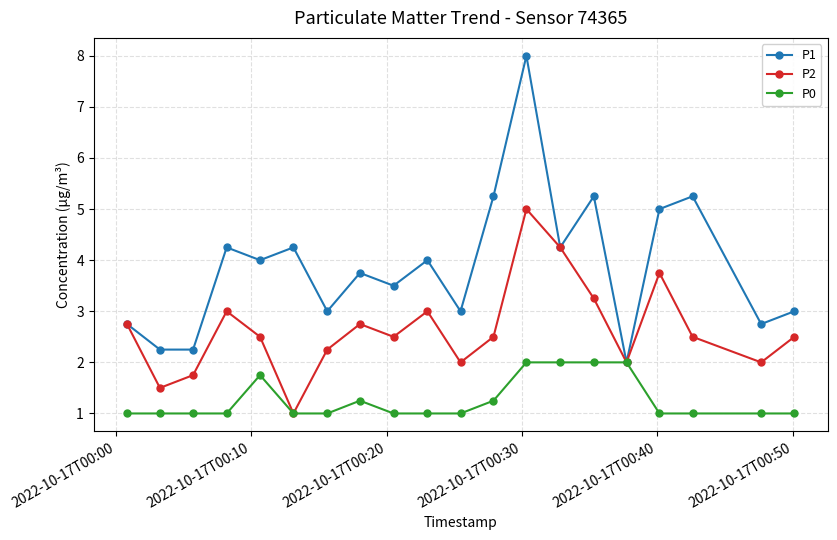

What is the average value of the P2 series?

2.6